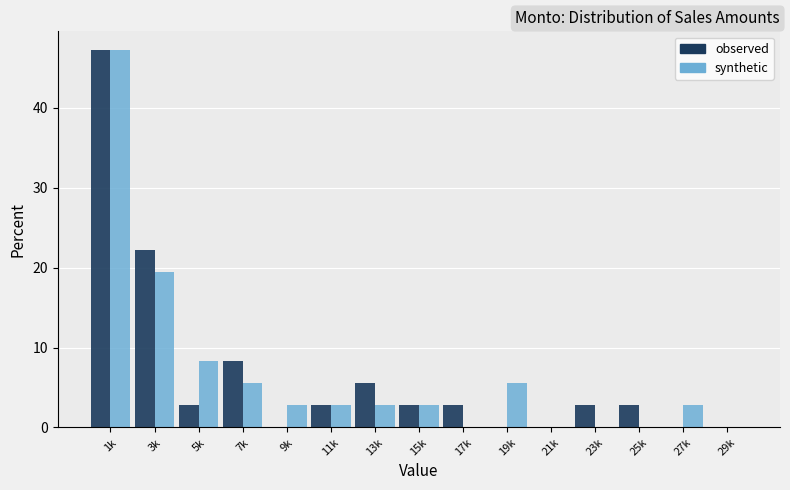

Reading right to left, what are all the values shown in this chart?

observed: 29k=0.0	27k=0.0	25k=2.8	23k=2.8	21k=0.0	19k=0.0	17k=2.8	15k=2.8	13k=5.6	11k=2.8	9k=0.0	7k=8.3	5k=2.8	3k=22.2	1k=47.2
synthetic: 29k=0.0	27k=2.8	25k=0.0	23k=0.0	21k=0.0	19k=5.6	17k=0.0	15k=2.8	13k=2.8	11k=2.8	9k=2.8	7k=5.6	5k=8.3	3k=19.4	1k=47.2